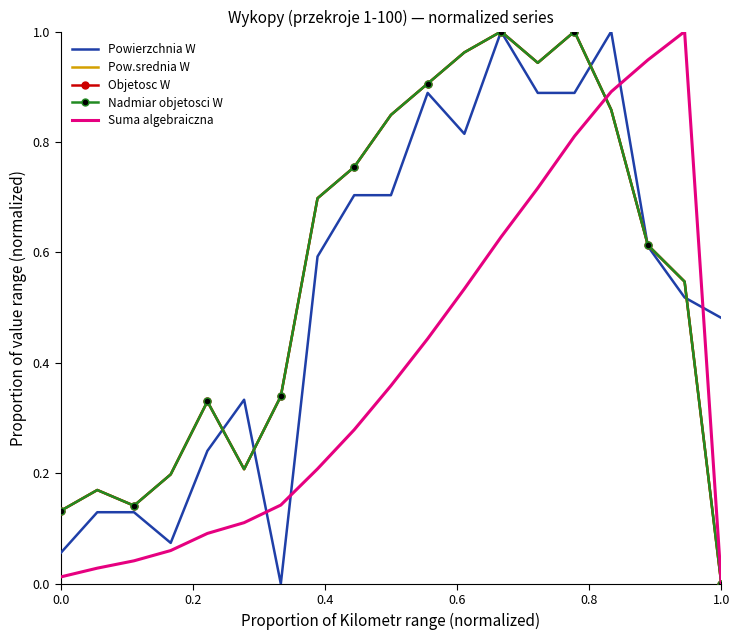

Which series has the widest spread of values?

Powierzchnia W